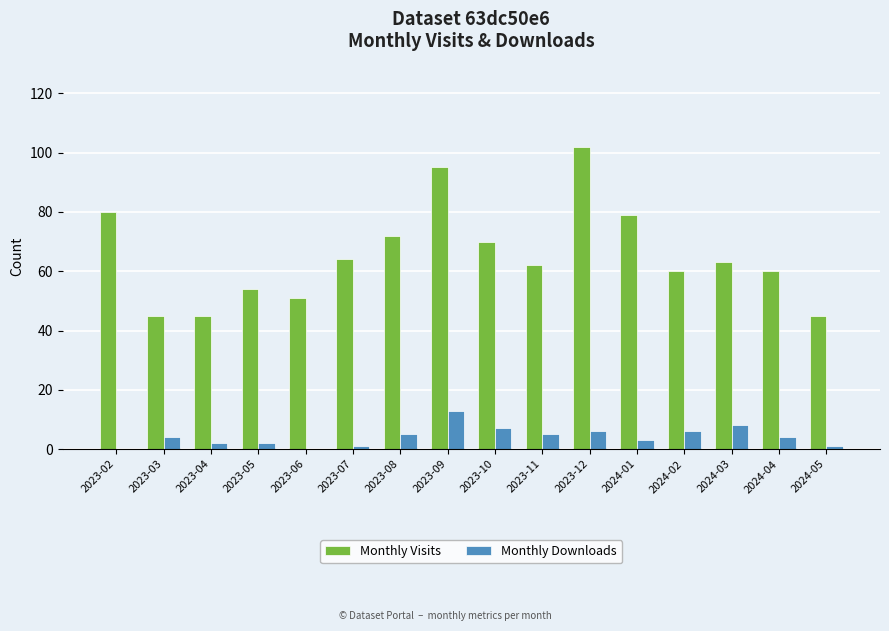

Does the chart contain stacked bars?

No